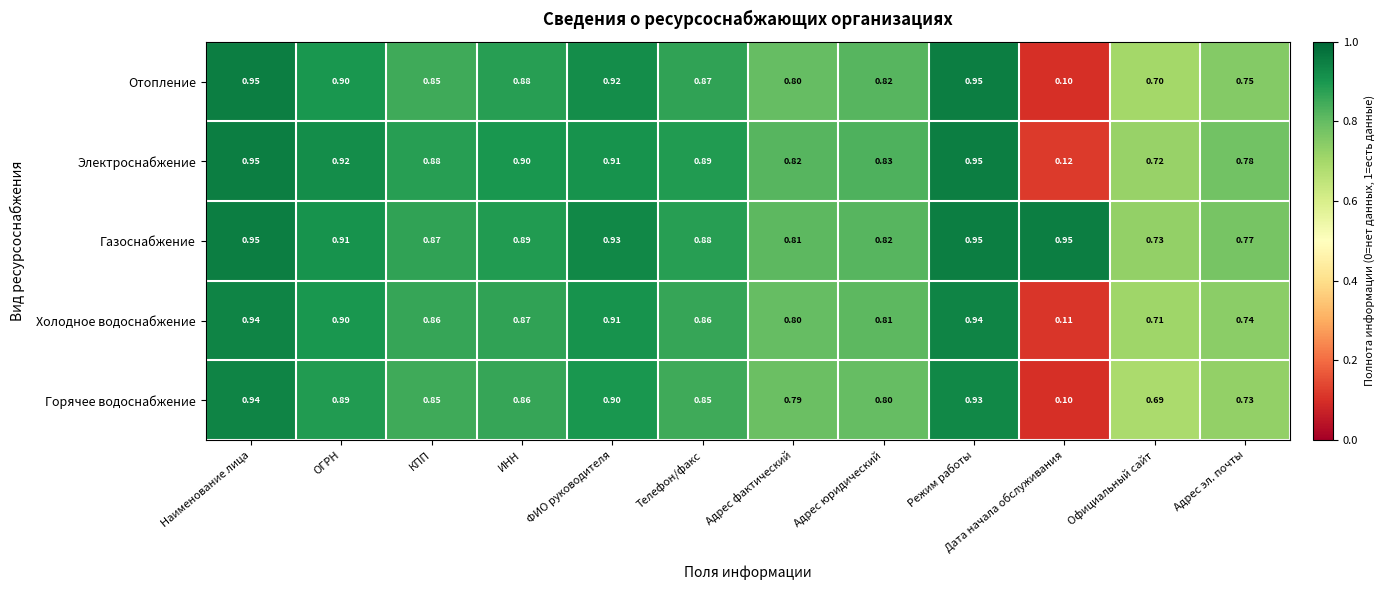

Which label corresponds to the smallest value in the chart?

Дата начала обслуживания